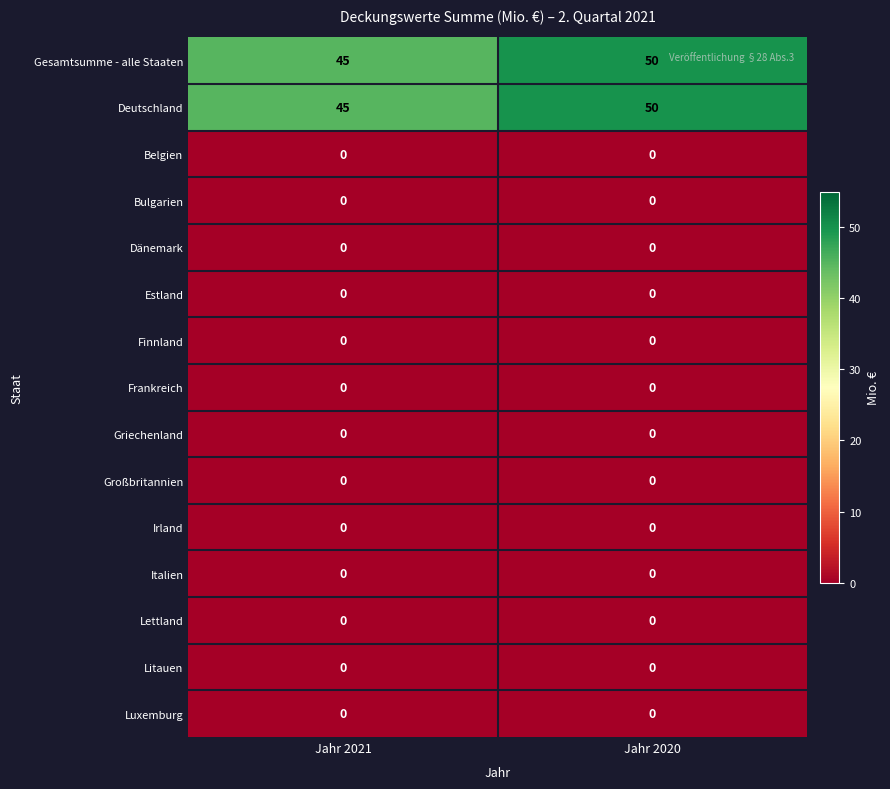

At which label does Deutschland reach its peak?

Jahr 2020